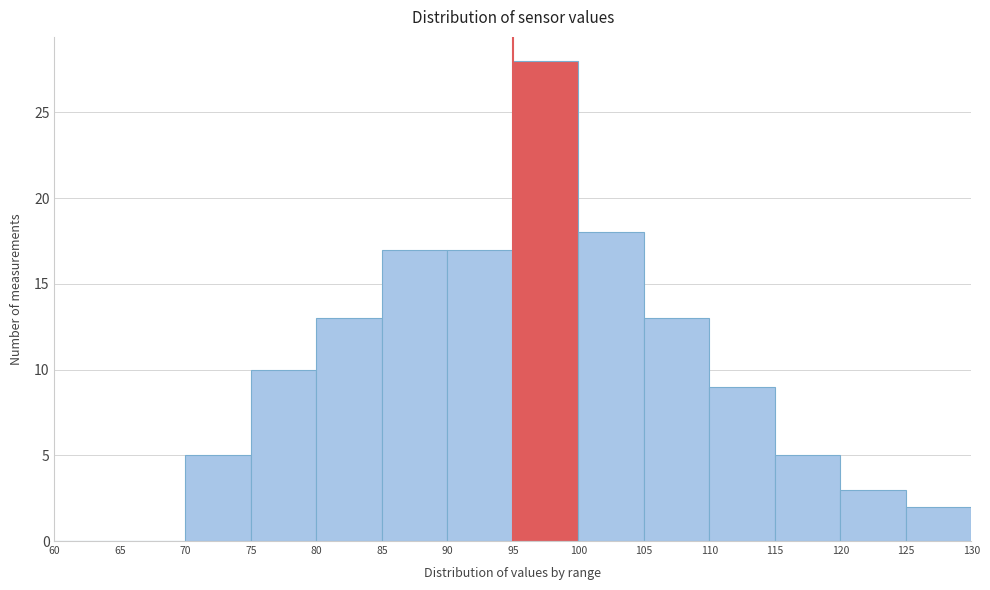

Reading left to right, transcribe this chart: for each bar, give the range it covers on the x-axis and its height. The values are not printed on the chart, so give them approximately, as read against the axis.

60 to 65: 0
65 to 70: 0
70 to 75: 5
75 to 80: 10
80 to 85: 13
85 to 90: 17
90 to 95: 17
95 to 100: 28
100 to 105: 18
105 to 110: 13
110 to 115: 9
115 to 120: 5
120 to 125: 3
125 to 130: 2